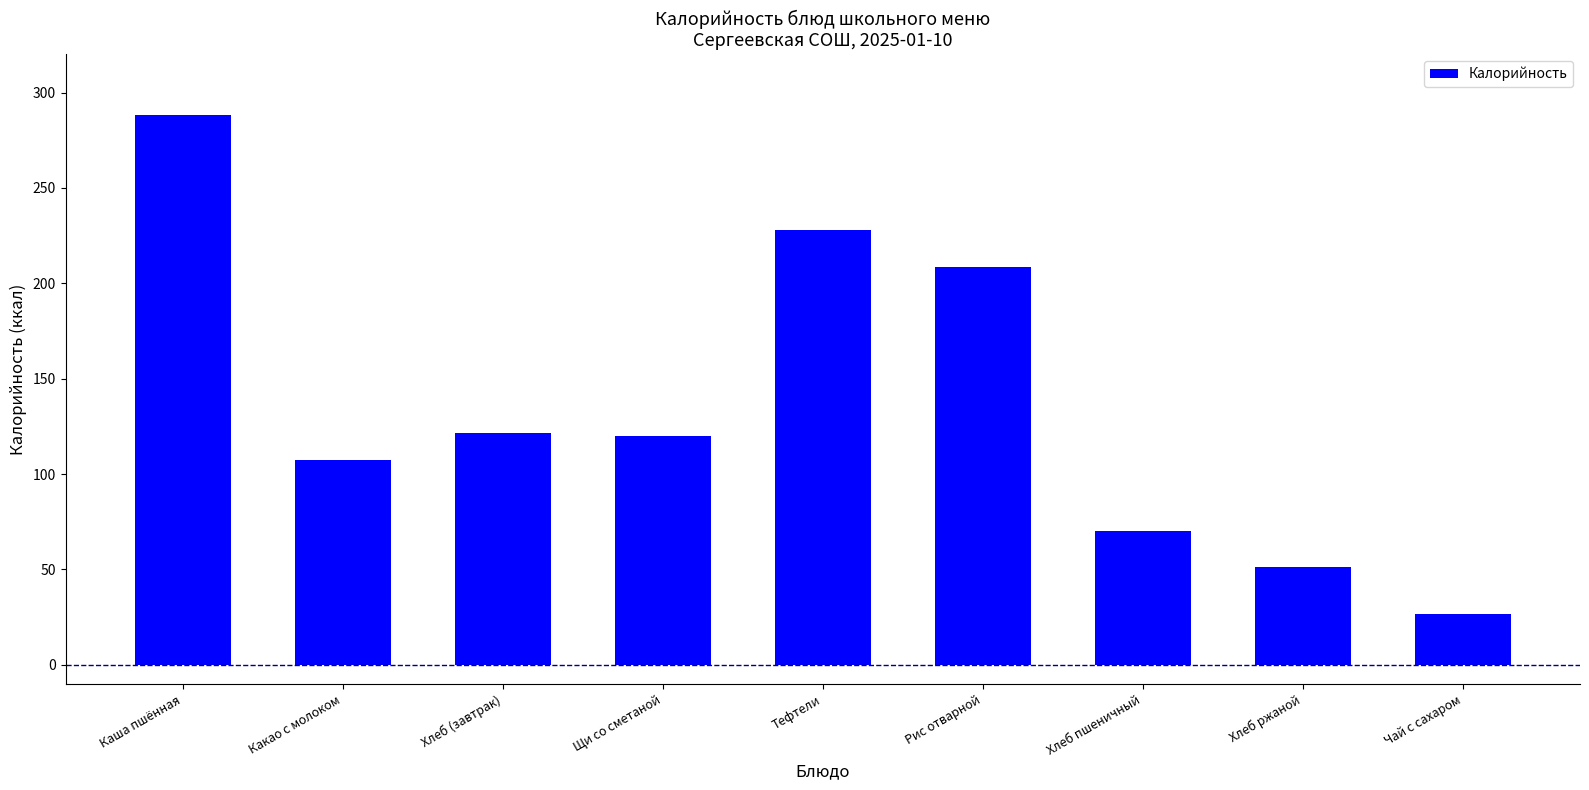

What is the sum of all values?

1221.7